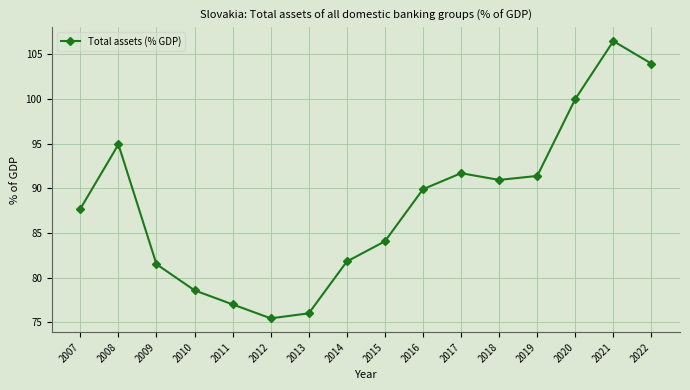

Which has a higher value, 2018 or 2012?

2018